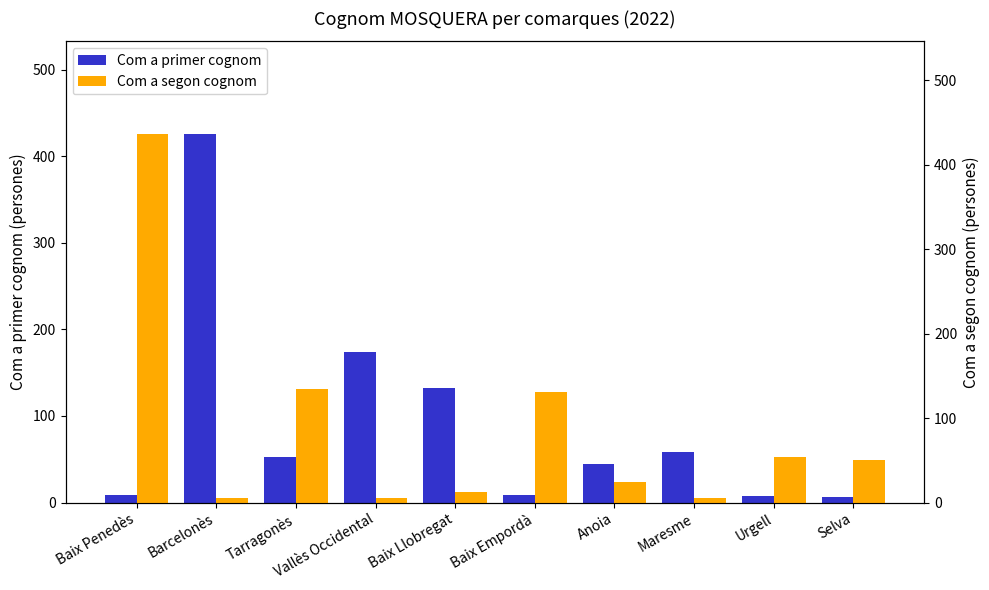

What is the total value across all series at Baix Llobregat?

145